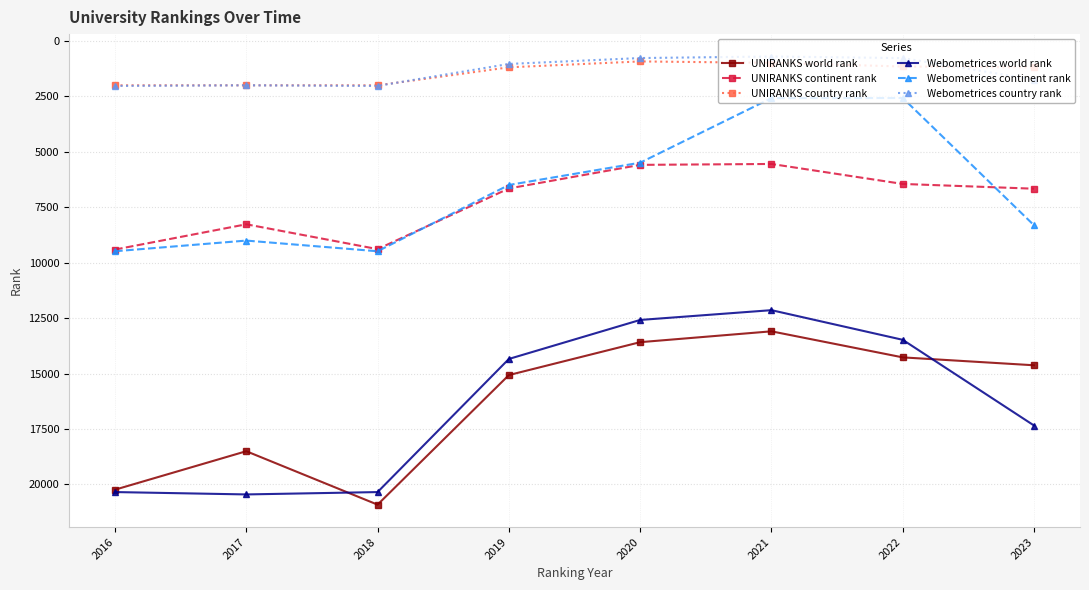

Where is the first local maximum for UNIRANKS world rank?

2018